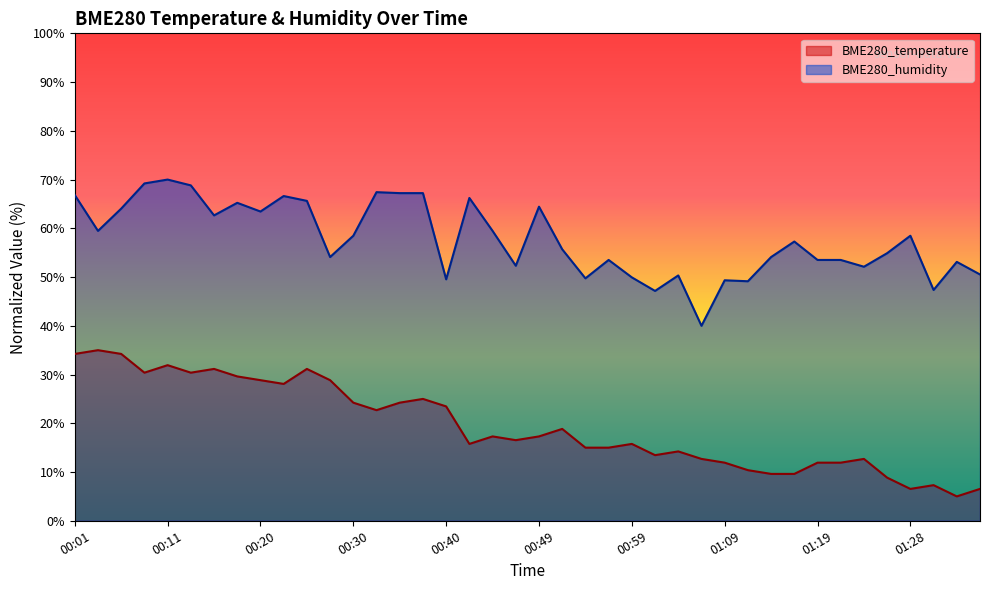

What is the sum of the BME280_temperature values at 00:13 and 00:06?

64.6